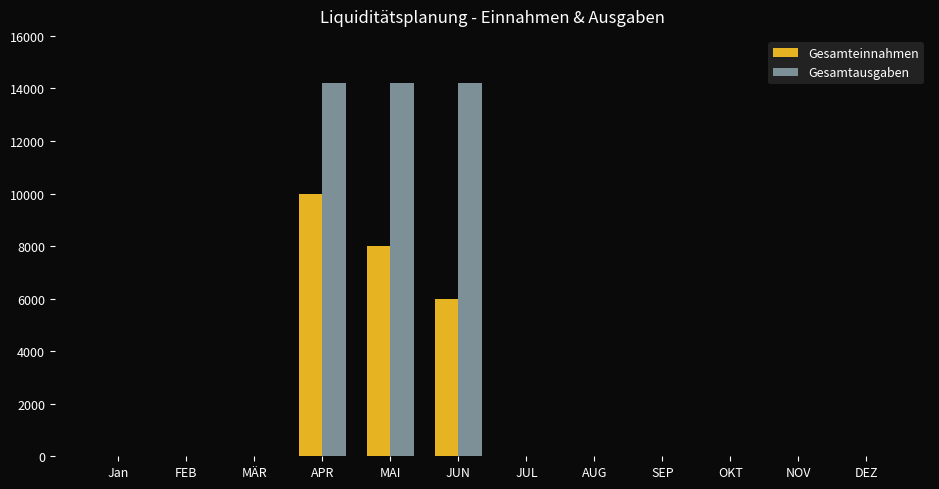

At which category is the sum across all series the highest?

APR